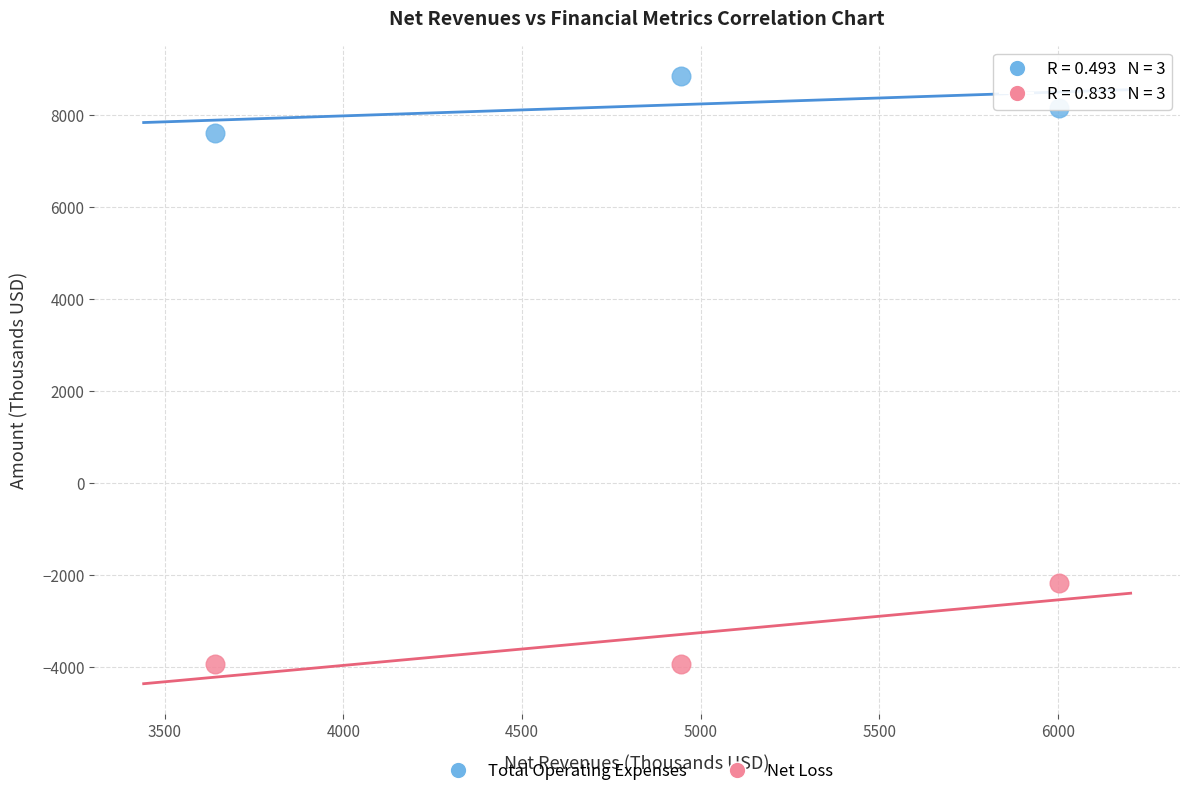

What is the X range (max minus min) for the scatter plot?

2363